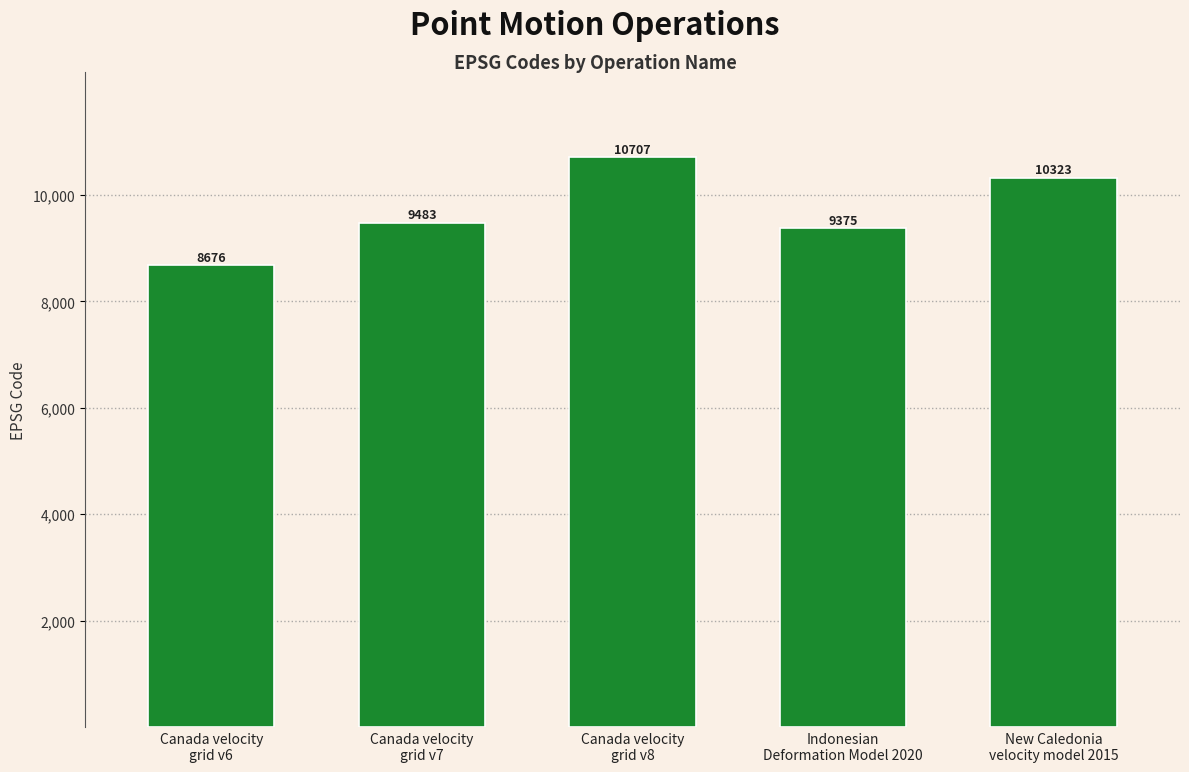

Read the value at Canada velocity
grid v8.

10707